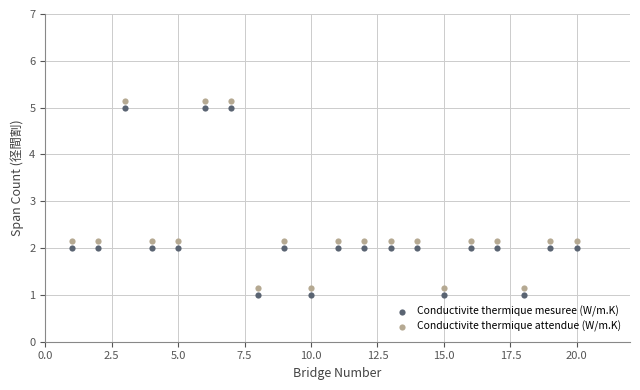

Which series contains the highest Y value?

Conductivite thermique attendue (W/m.K)